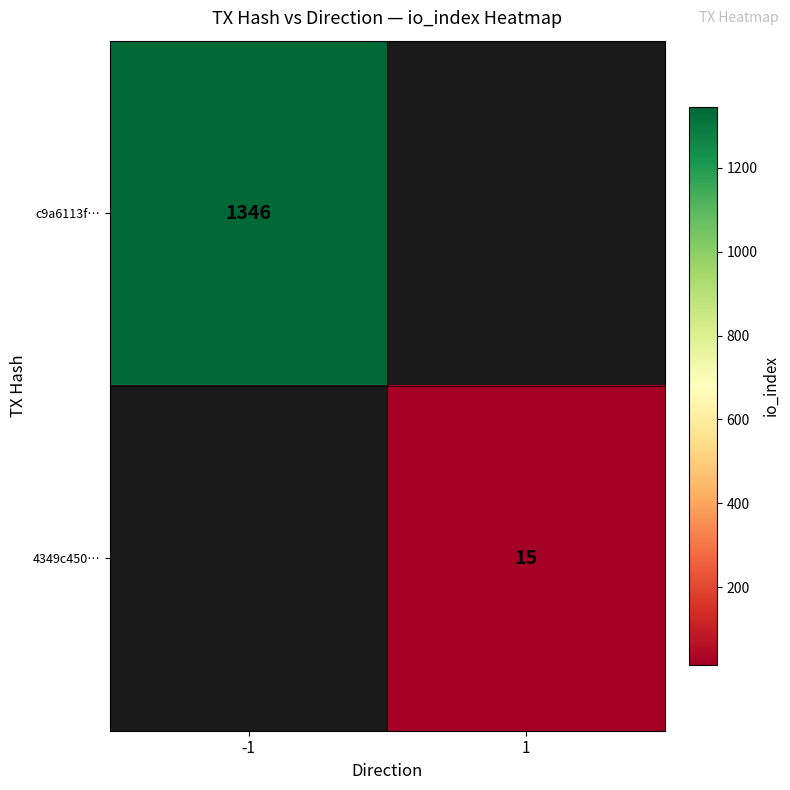

What is the smallest value displayed?

15.0